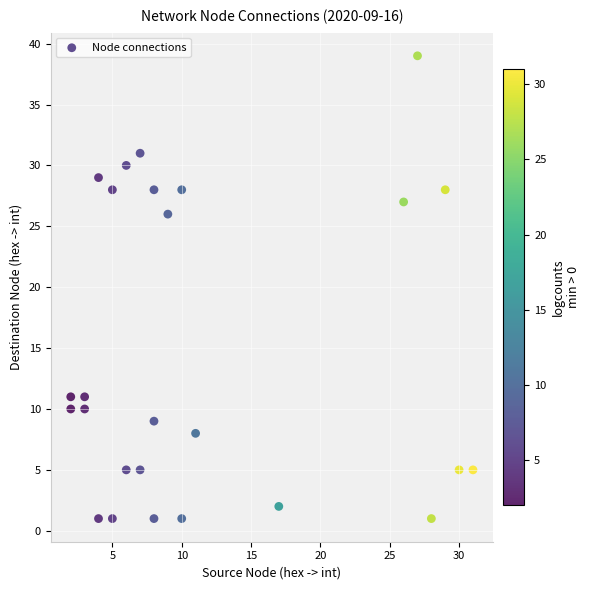

What is the range of X values (max minus min)?

29